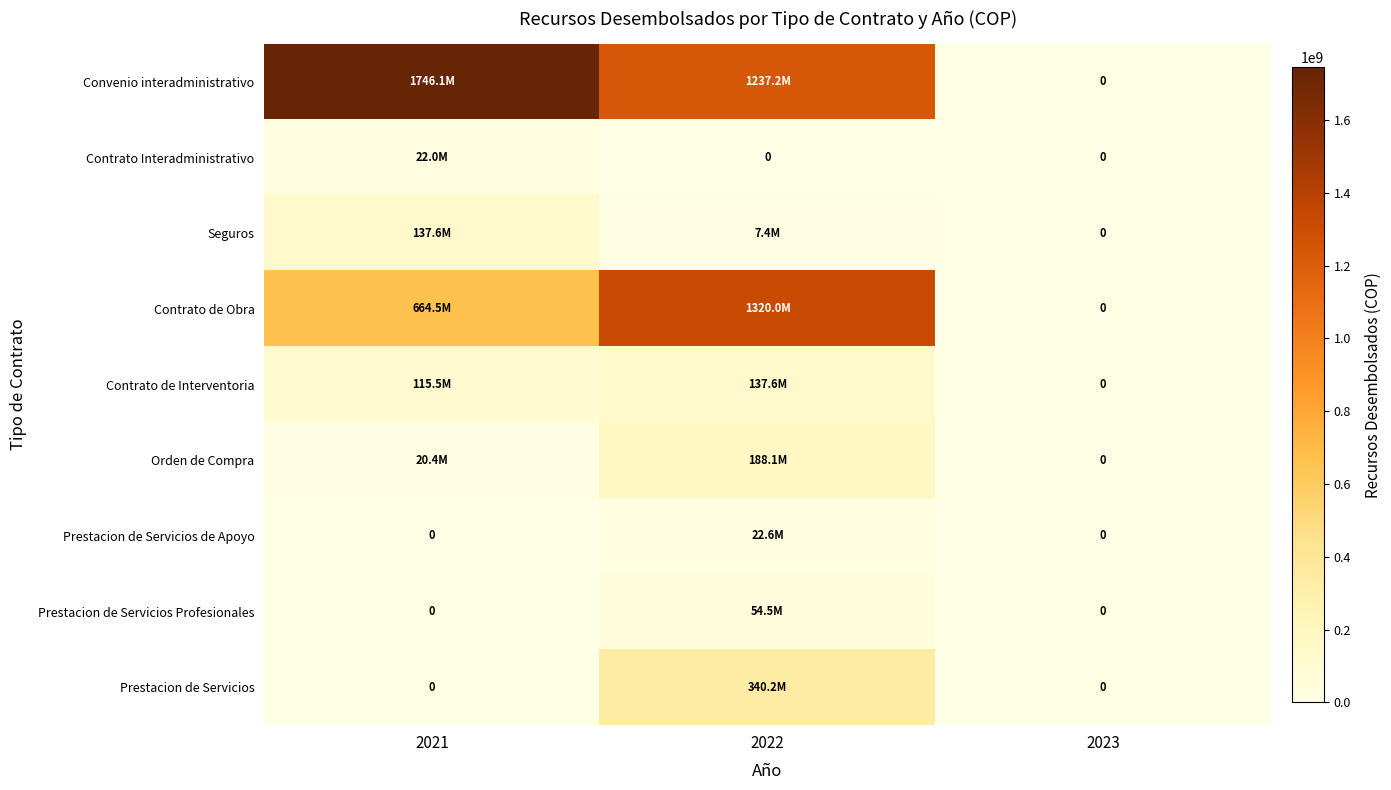

Which series has the widest spread of values?

Convenio interadministrativo